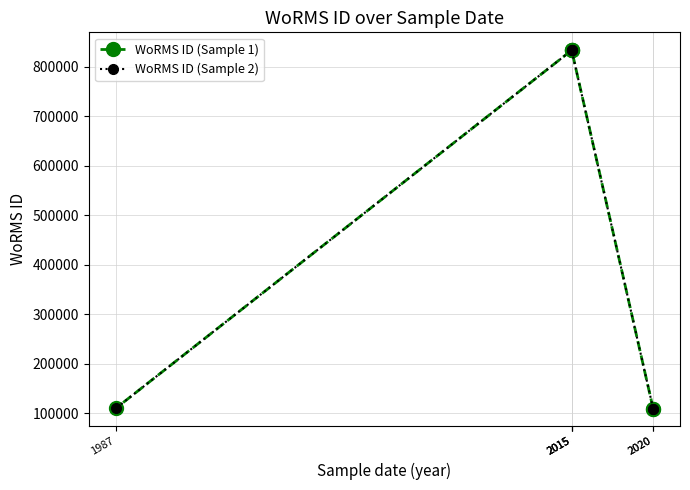

True or false: WoRMS ID (Sample 2) has more than 0 points higher than both neighbors.

False